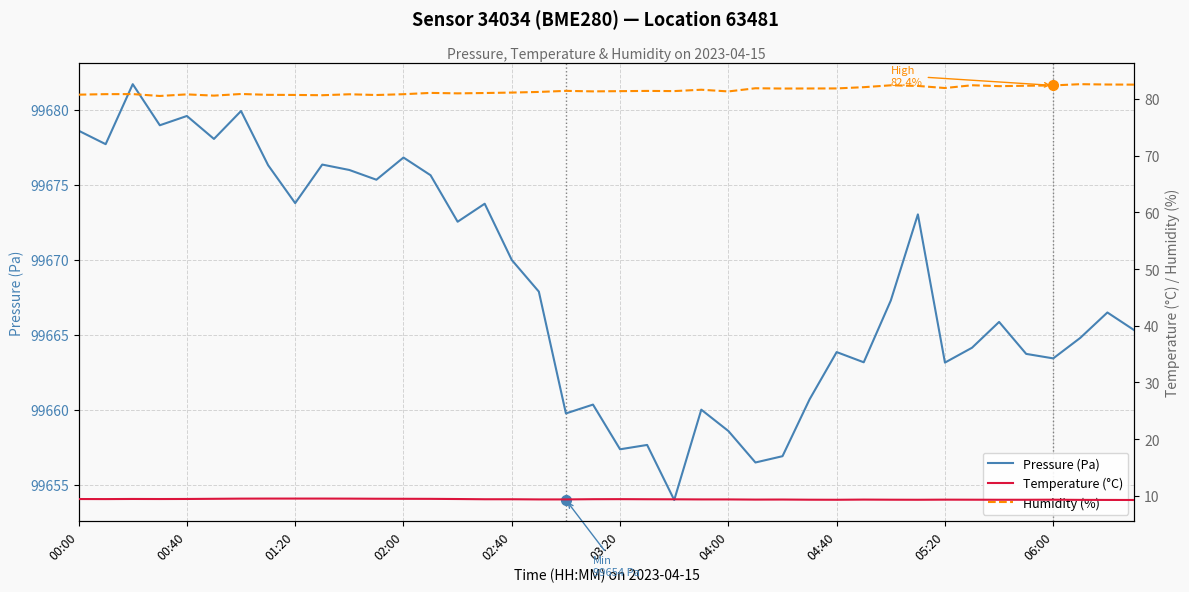

True or false: Temperature (°C) and Pressure (Pa) cross at least once.

False